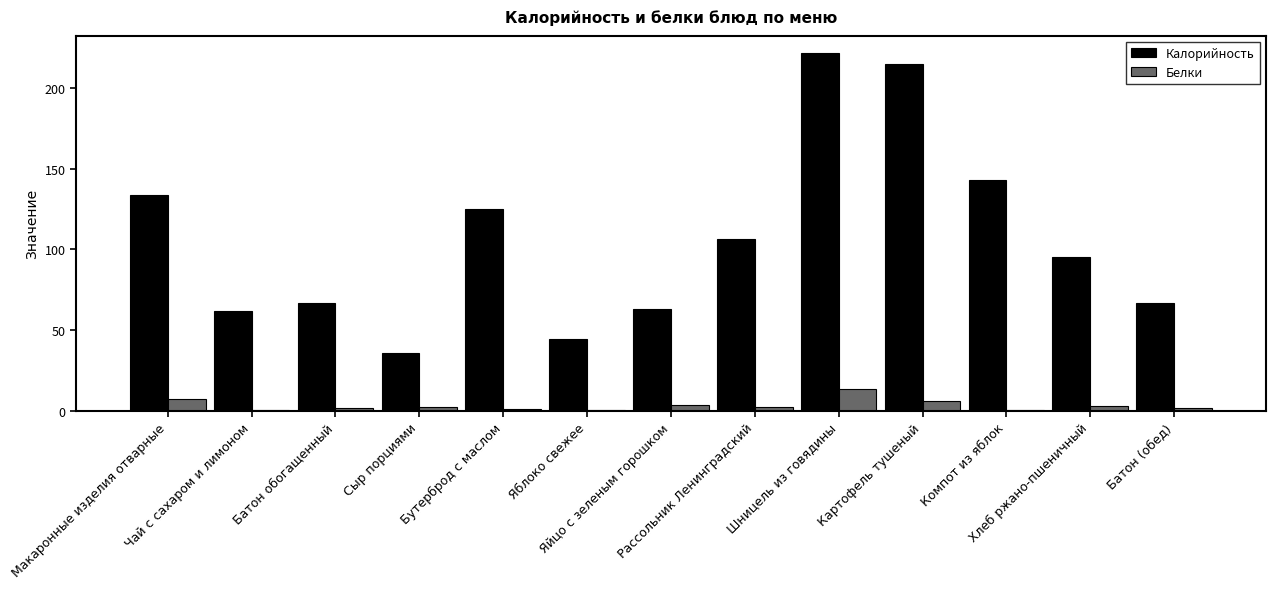

Which label corresponds to the largest value in the chart?

Шницель из говядины